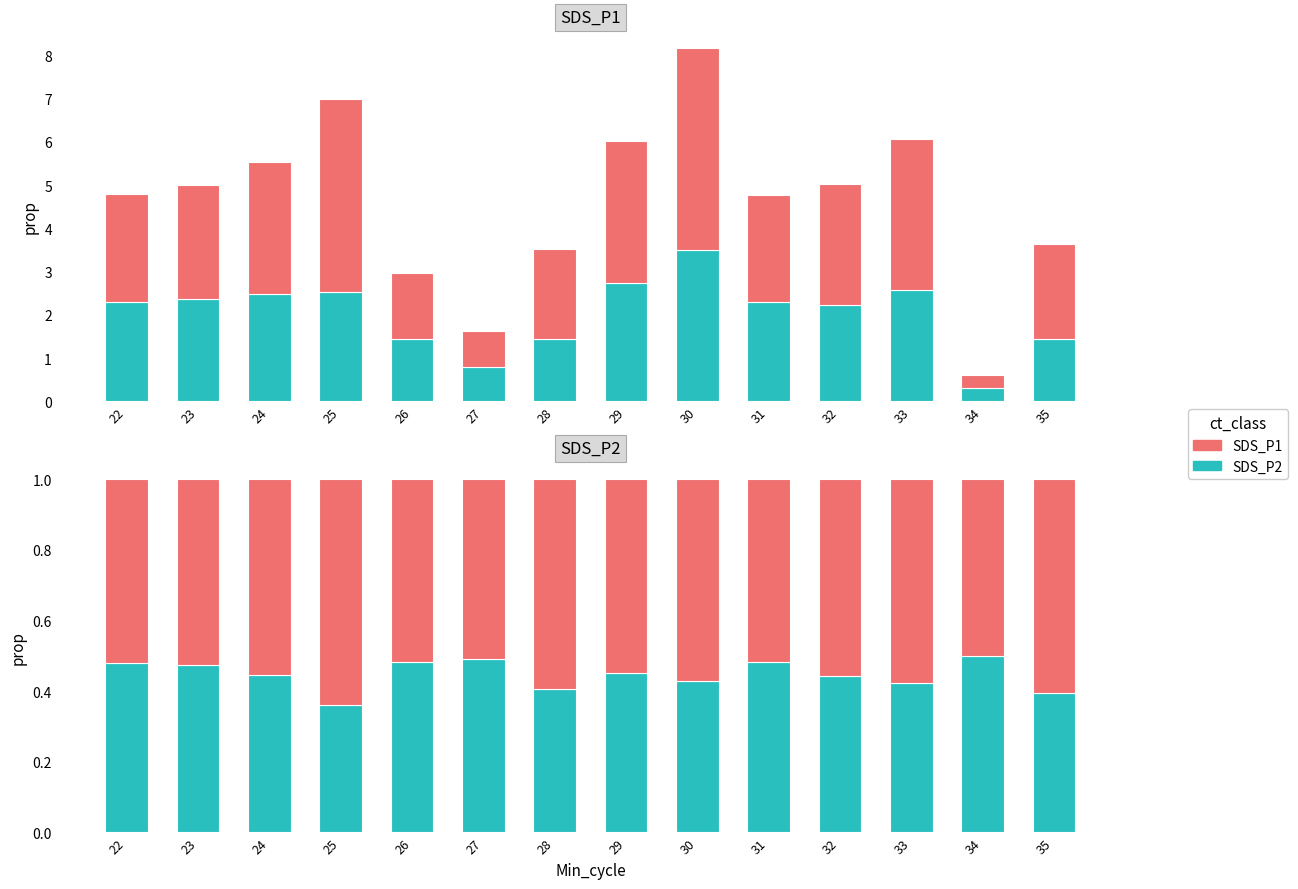

Reading left to right, transcribe all the data shown in this chart.

SDS_P2: 0.5	0.5	0.4	0.4	0.5	0.5	0.4	0.5	0.4	0.5	0.4	0.4	0.5	0.4
SDS_P1: 0.5	0.5	0.6	0.6	0.5	0.5	0.6	0.5	0.6	0.5	0.6	0.6	0.5	0.6